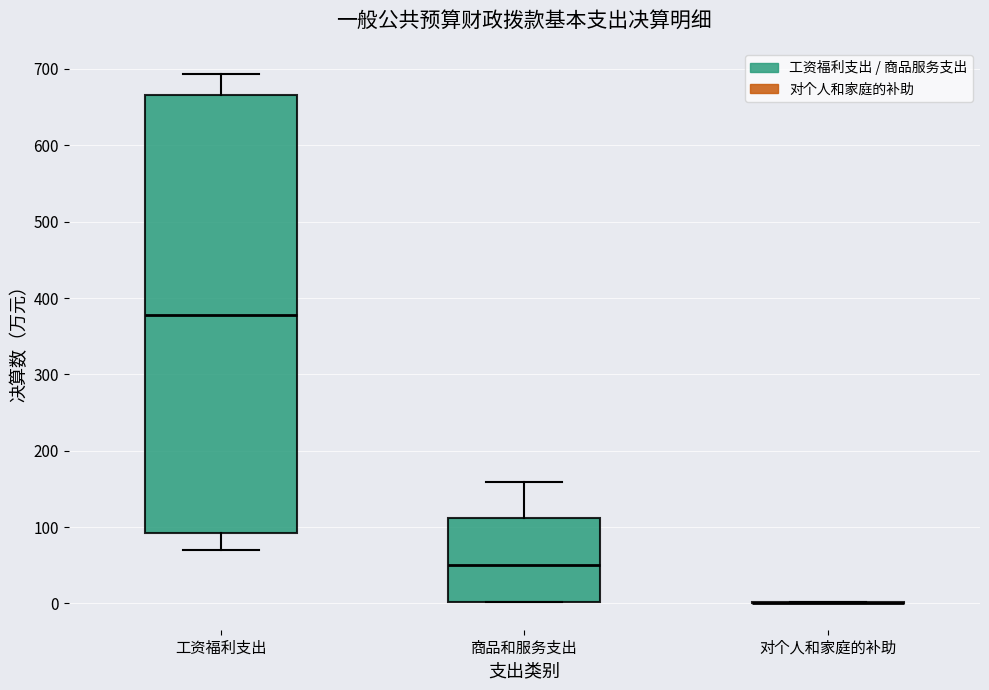

Which box is the tallest, from its lower edge to its upper edge?

工资福利支出